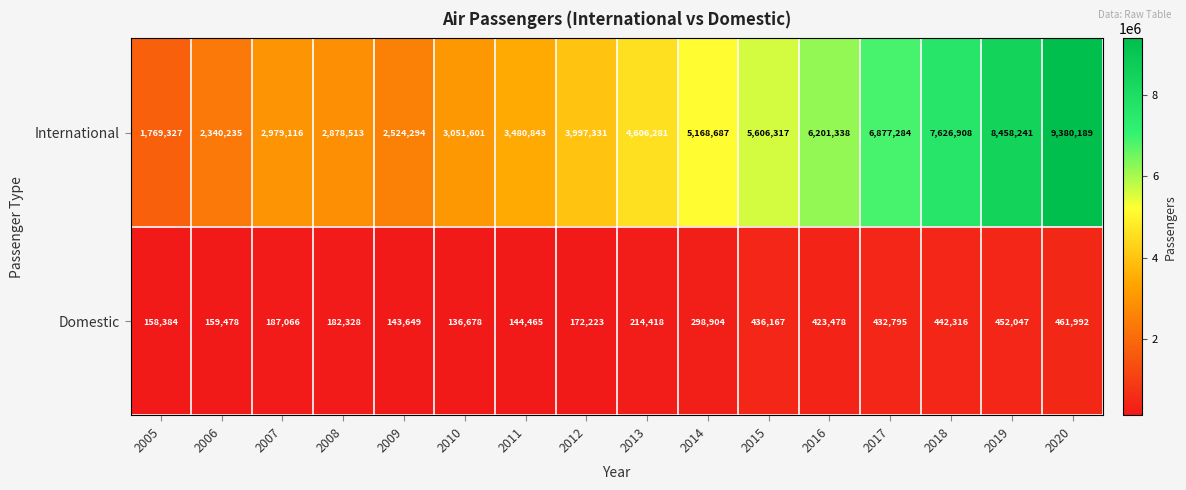

What is the difference between the Domestic values at 2009 and 2016?

279829